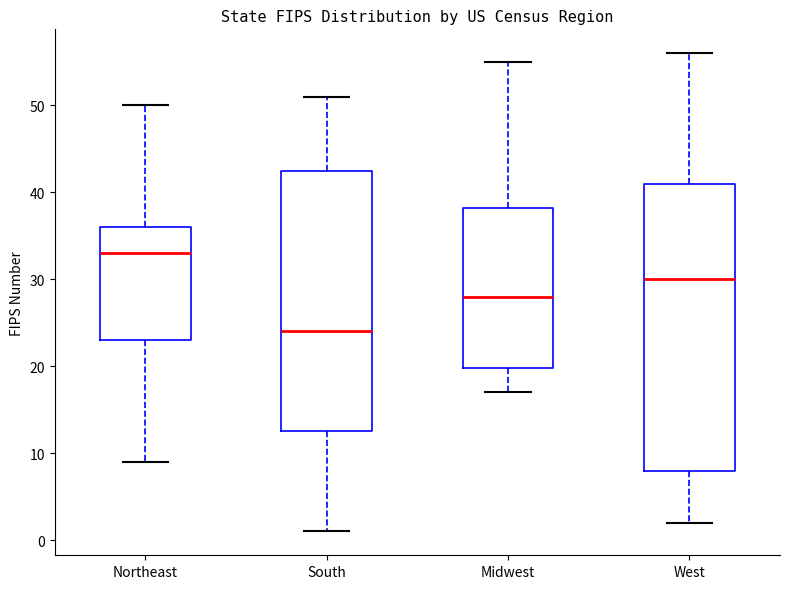

Where is the upper edge of the box for Northeast on the y-axis? The values are not printed on the chart, so give them approximately, as read against the axis.

36